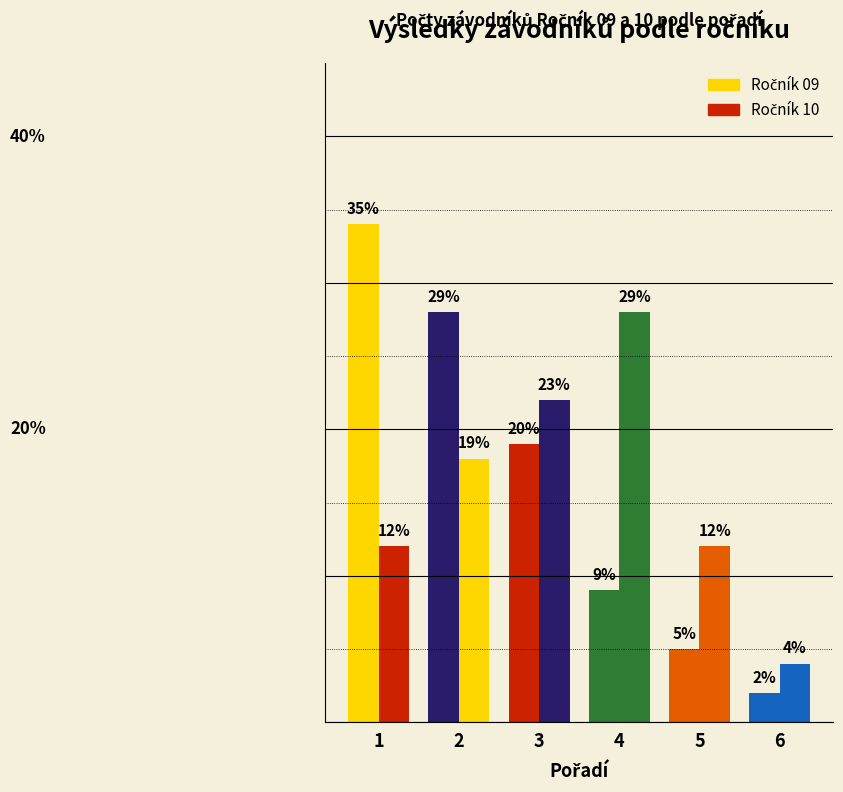

Are the bars horizontal?

No